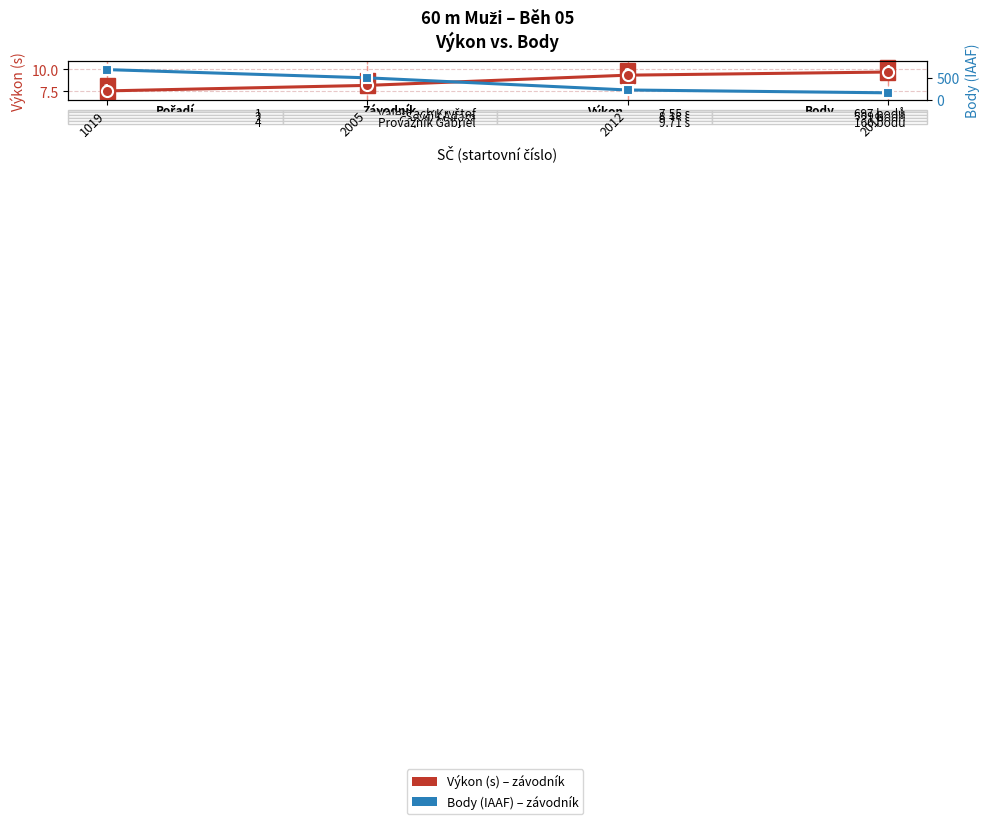

Between 2012 and 2016, which is larger?

2016